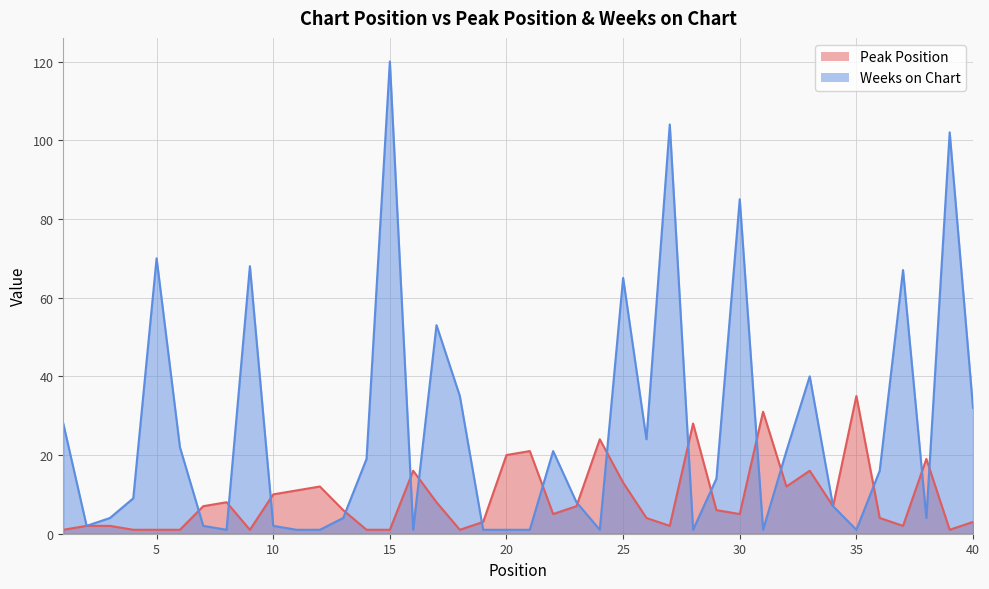

Where is the first local minimum for Peak Position?

9